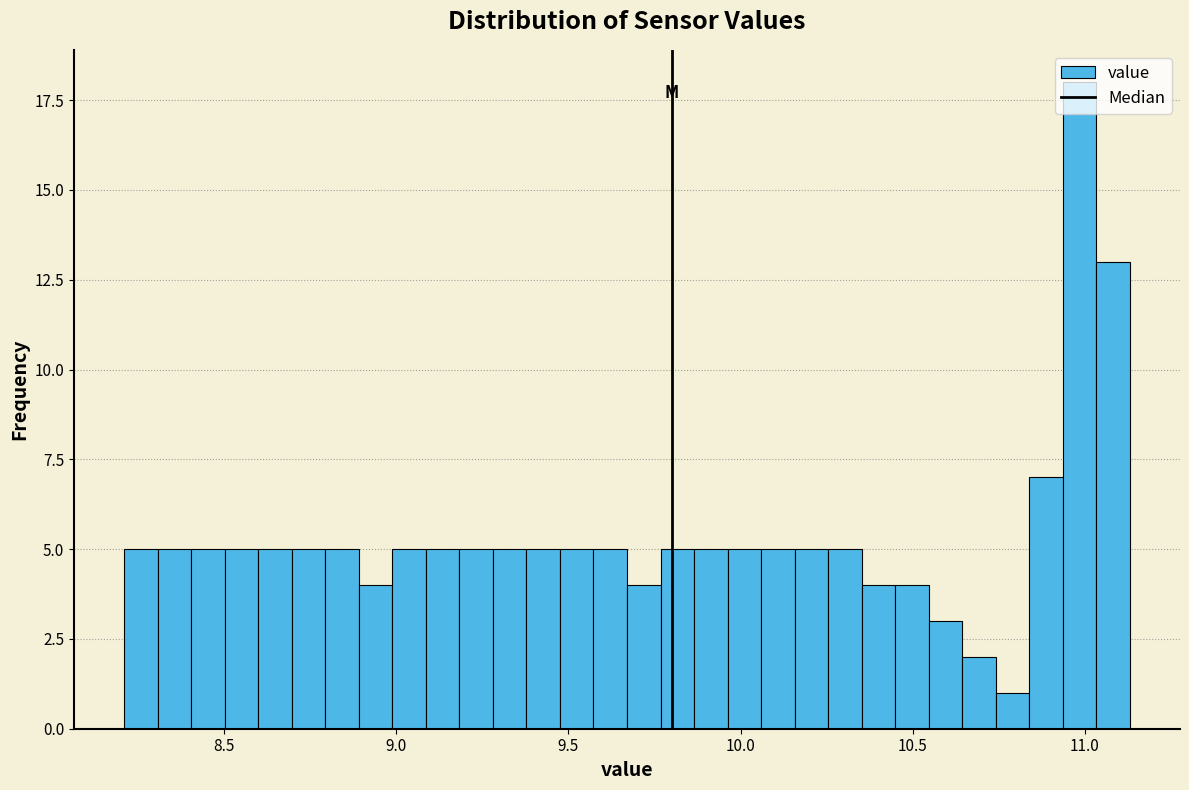

Around what value on the x-axis is the tallest bar? Give the approximate position of its centre, as read against the axis.

11.00